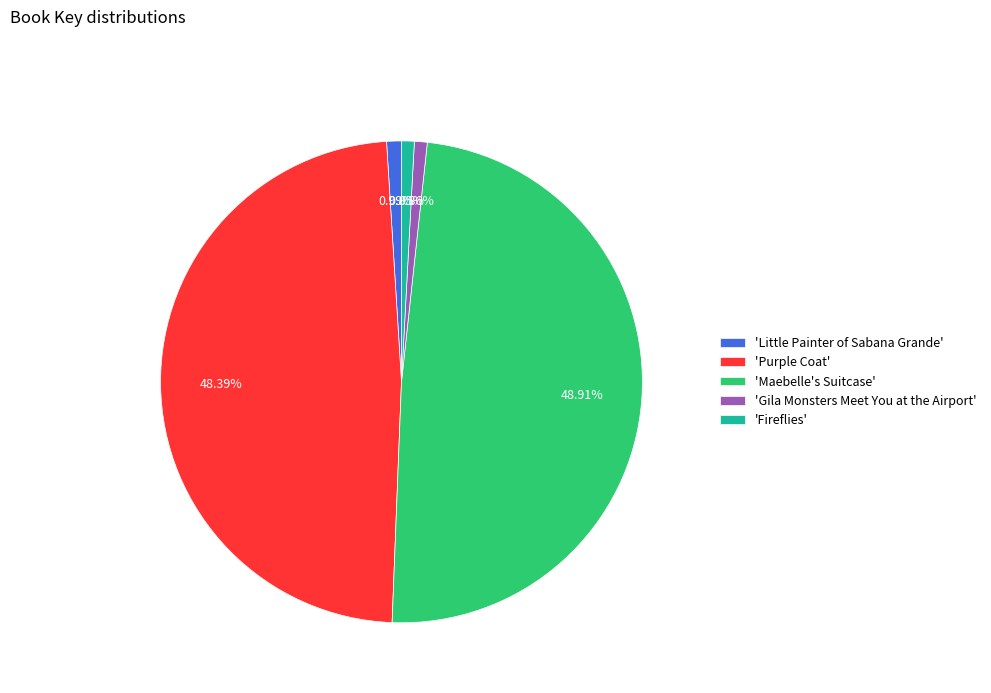

What is the largest slice in the pie chart?

'Maebelle's Suitcase'